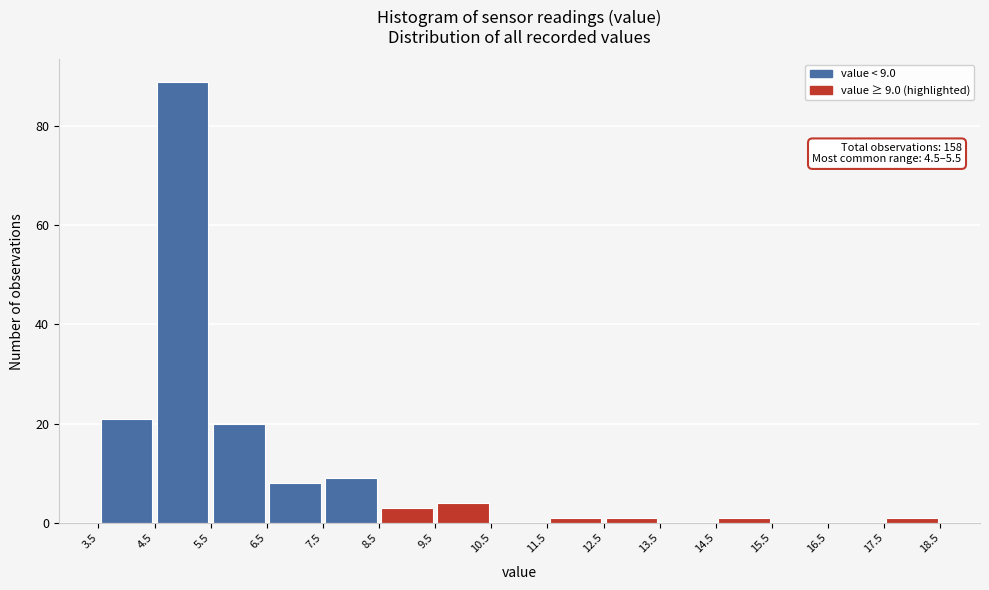

Over which range of the x-axis is the bar tallest?

4.5 to 5.5